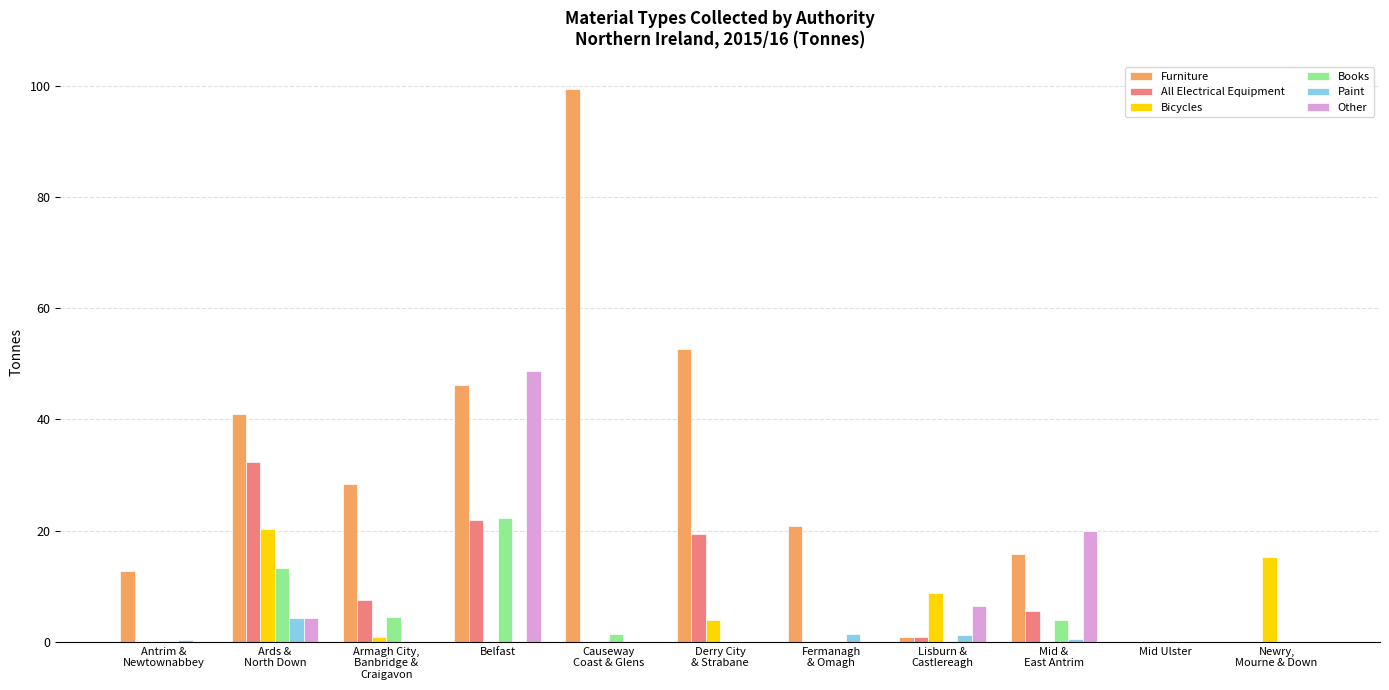

Between Ards &
North Down and Lisburn &
Castlereagh, which series saw the biggest shift?

Furniture